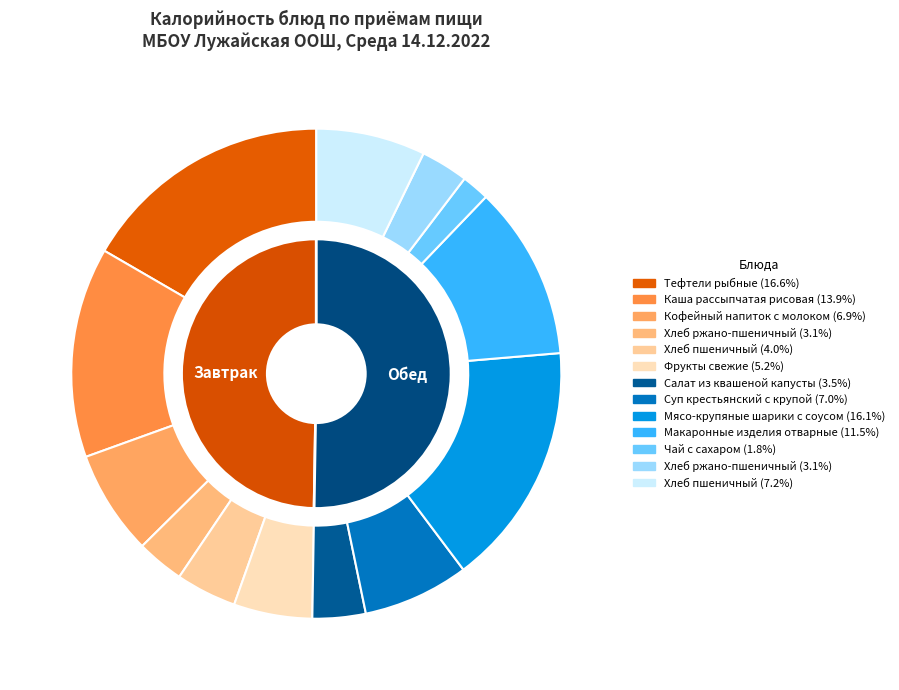

To the nearest percent, what is the difference between the largest and smallest slice percentages?

15%